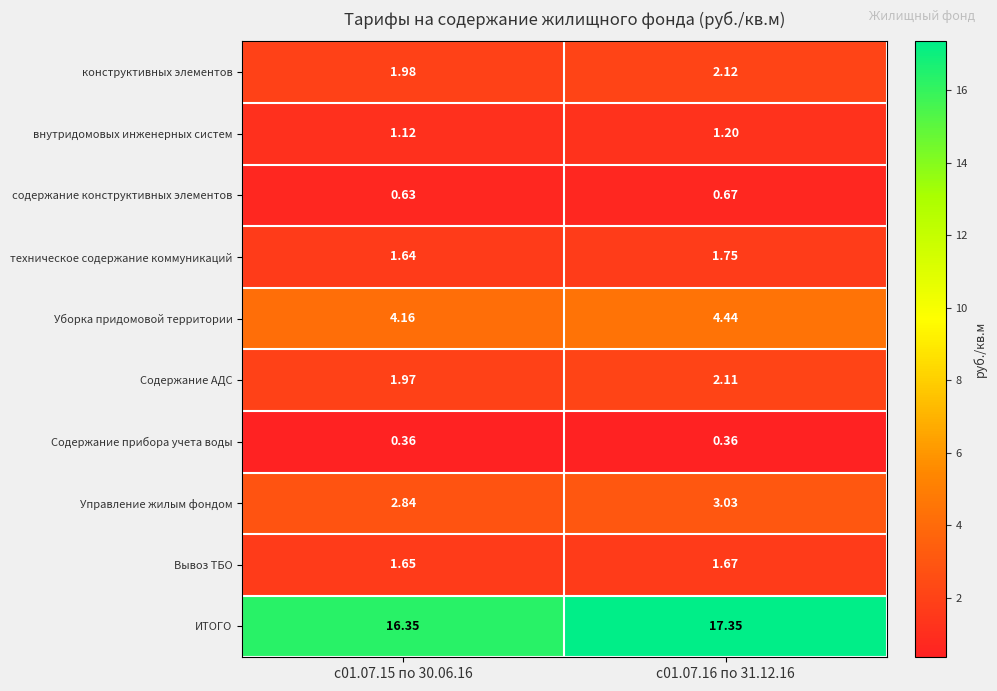

Which series has the widest spread of values?

ИТОГО